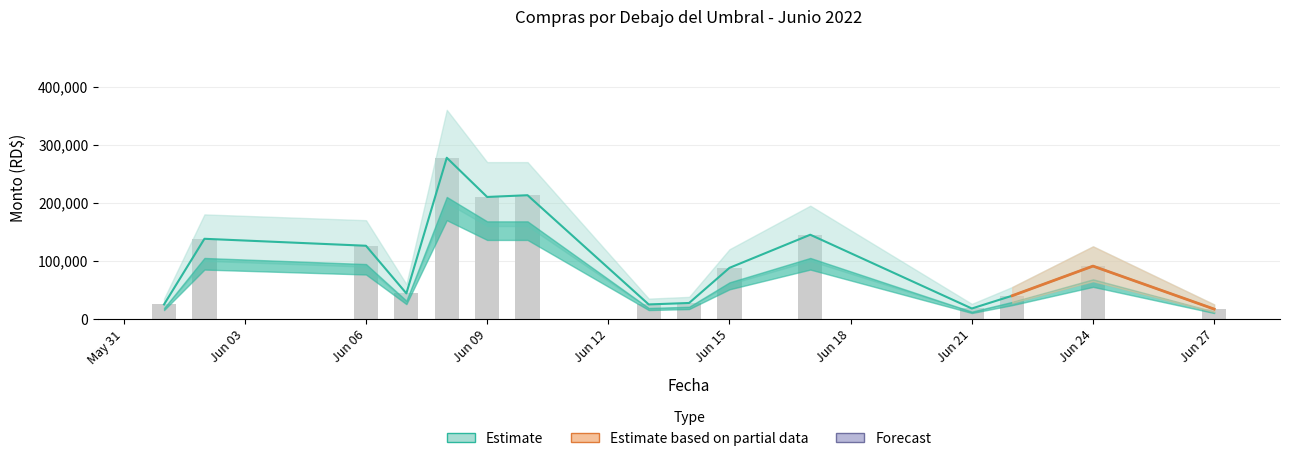

Rank the categories by value from highest to lowest.

2022-06-08, 2022-06-10, 2022-06-09, 2022-06-17, 2022-06-02, 2022-06-06, 2022-06-24, 2022-06-15, 2022-06-07, 2022-06-22, 2022-06-14, 2022-06-01, 2022-06-13, 2022-06-21, 2022-06-27